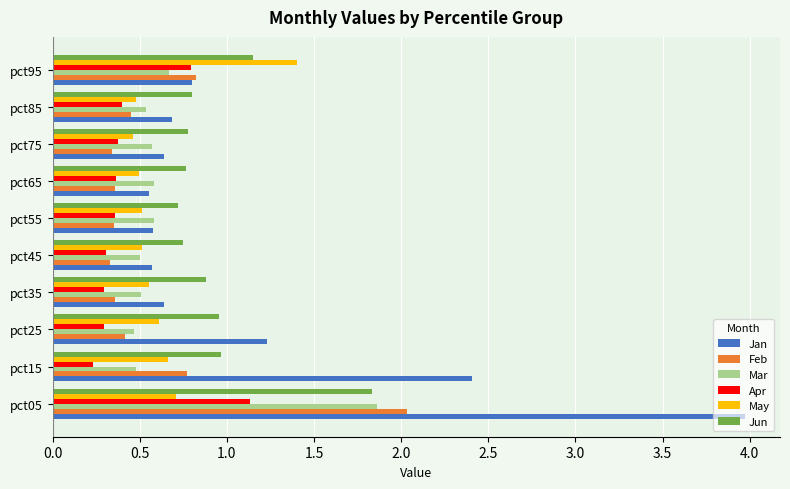

How many Mar values are between 0 and 1?

9